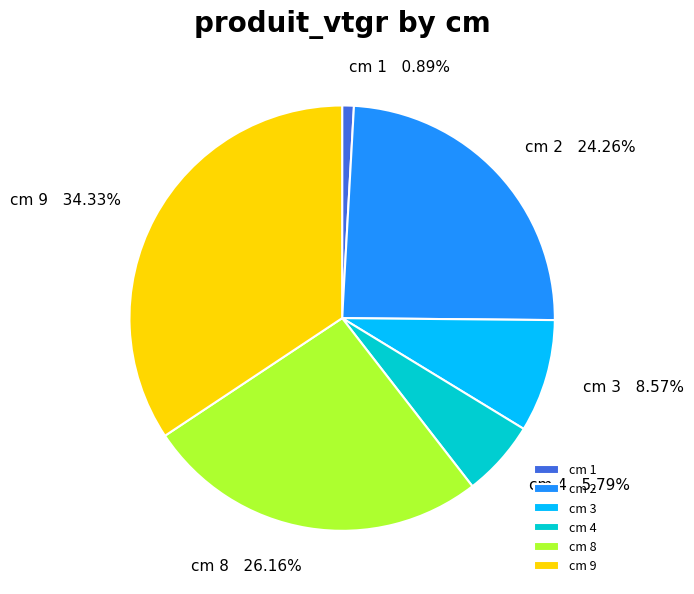

To the nearest percent, what is the average slice percentage?

17%